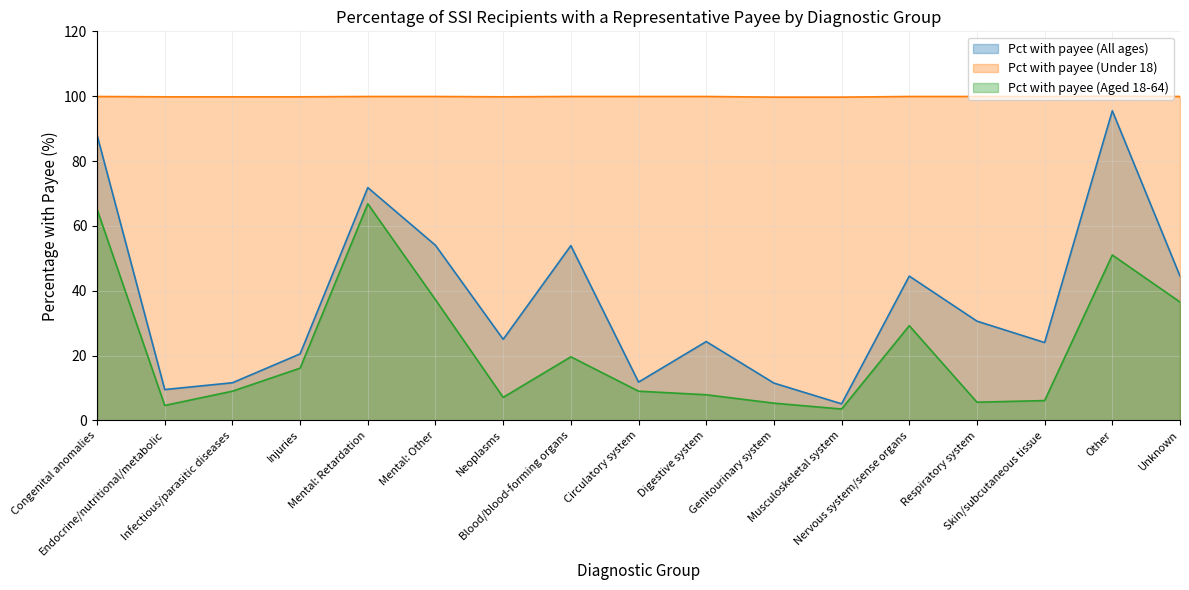

How many distinct data groups are displayed?

3